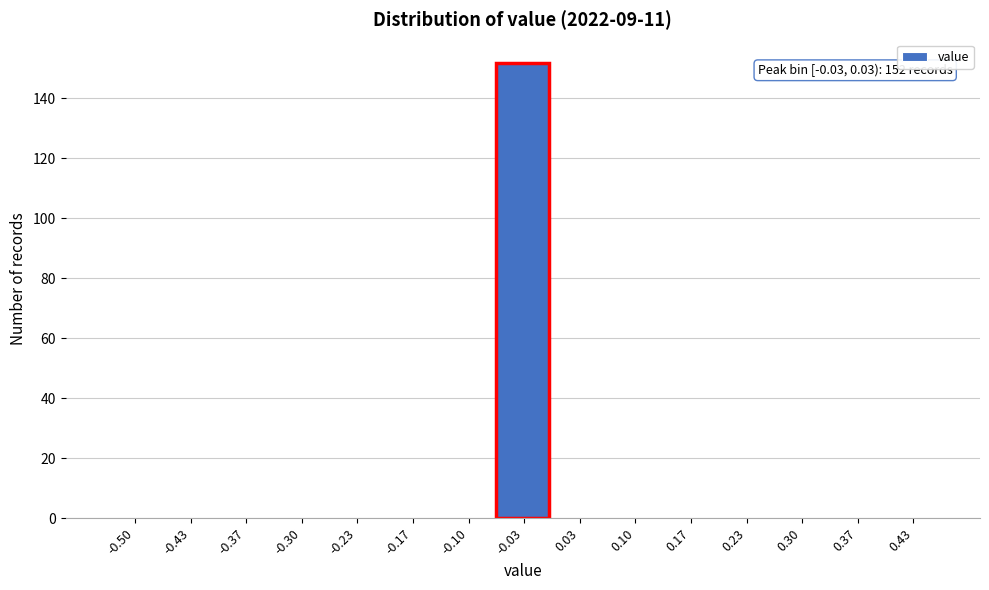

Reading right to left, what are all the values shown in this chart?

0.43=0	0.37=0	0.30=0	0.23=0	0.17=0	0.10=0	0.03=0	-0.03=152	-0.10=0	-0.17=0	-0.23=0	-0.30=0	-0.37=0	-0.43=0	-0.50=0